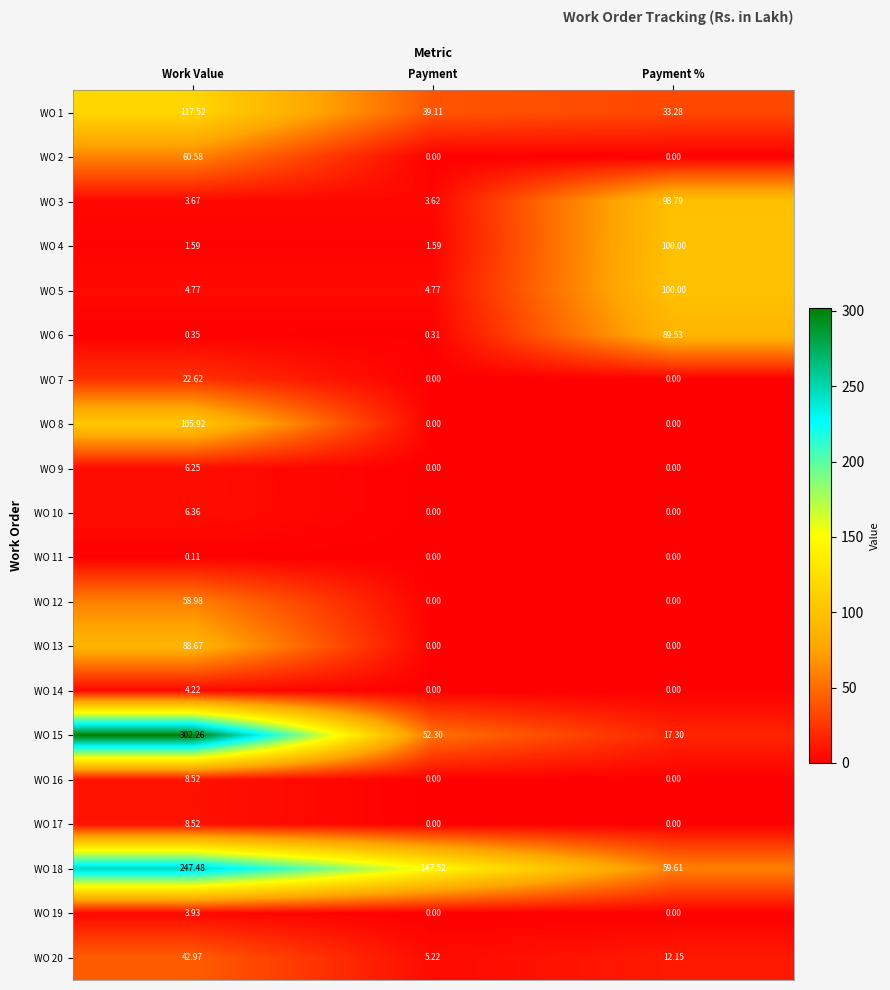

Is the value of WO 3 at Payment greater than the value of WO 14 at Payment %?

Yes